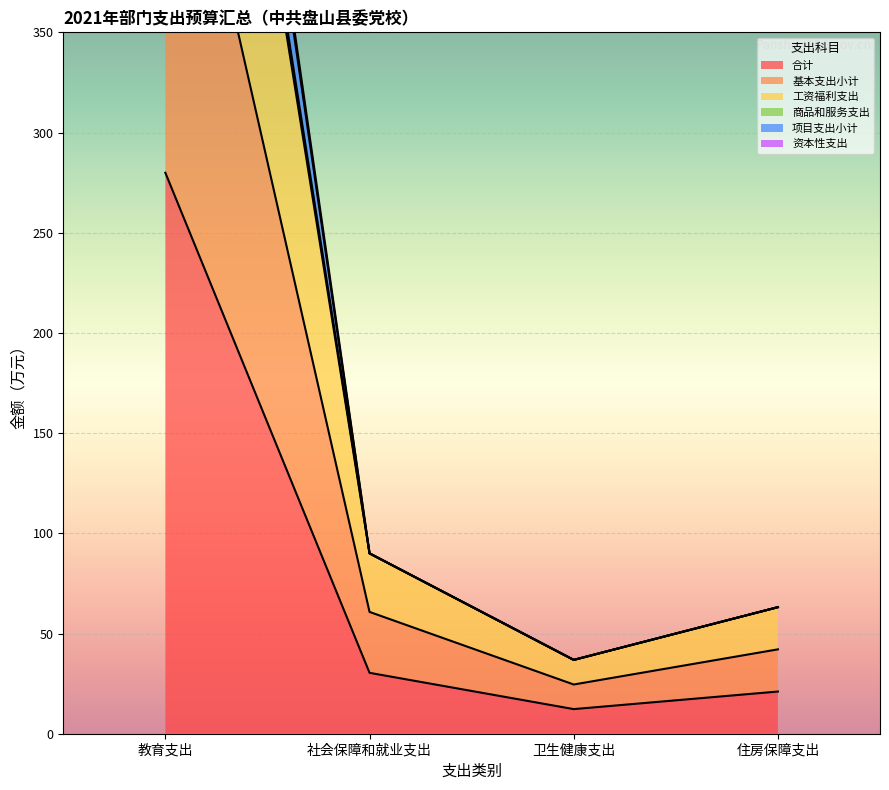

What is the average value of the 项目支出小计 series?

244.9